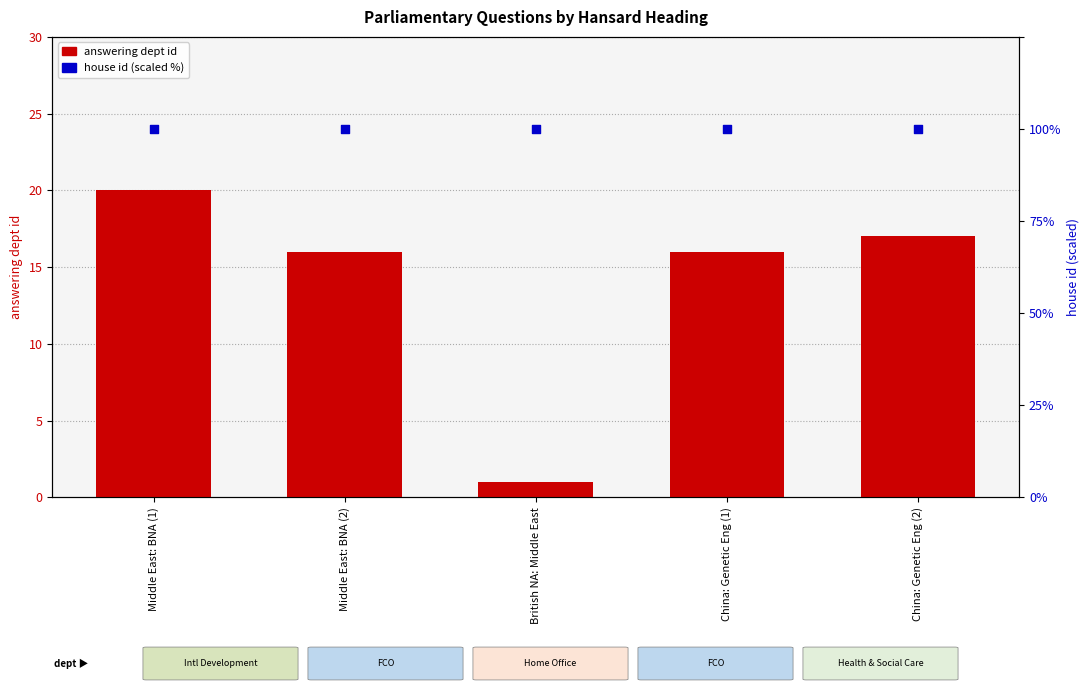

Is the value of house id at China: Genetic Eng (2) greater than the value of answering dept id at China: Genetic Eng (2)?

Yes